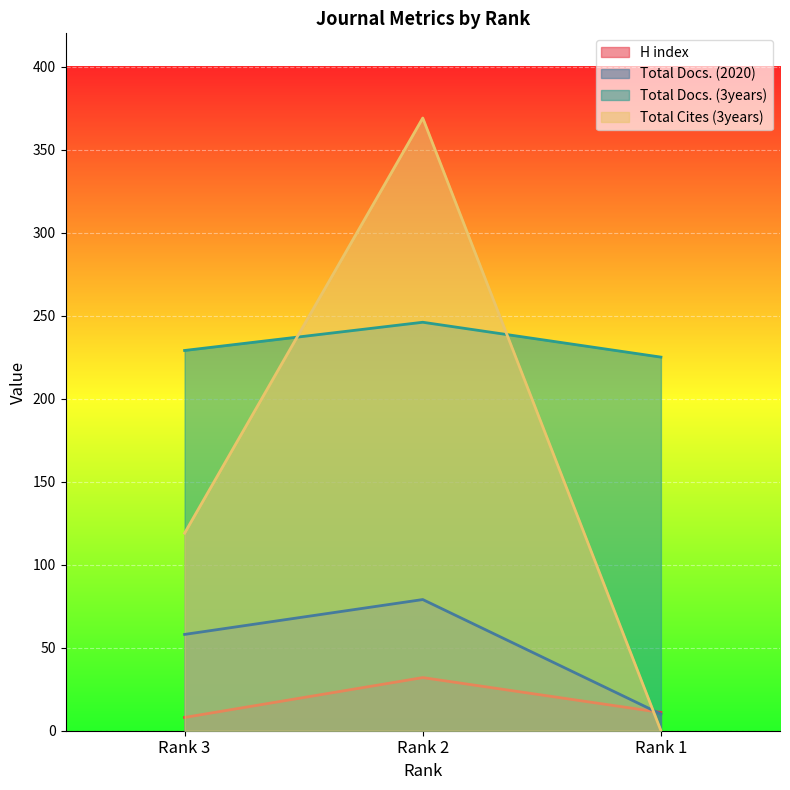

What are all the series names shown in the legend?

H index, Total Docs. (2020), Total Docs. (3years), Total Cites (3years)